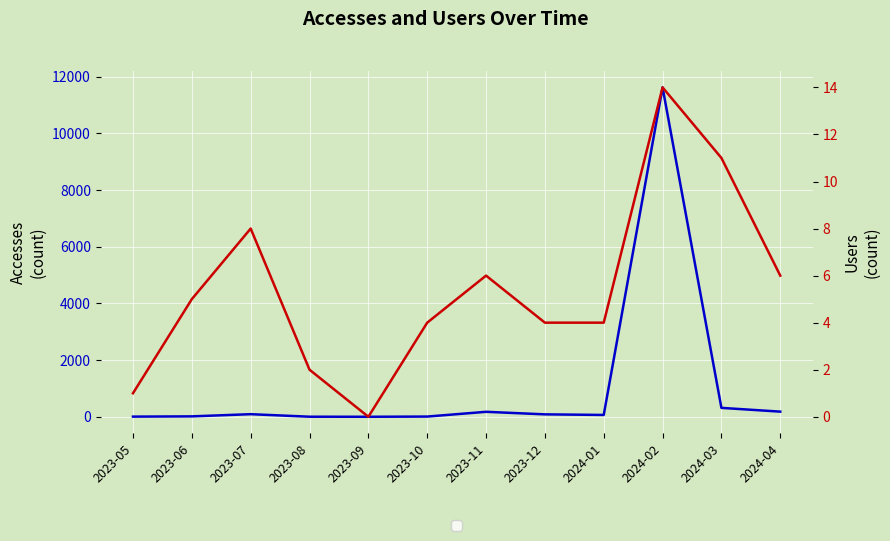

At which category does Users reach its first local peak?

2023-07